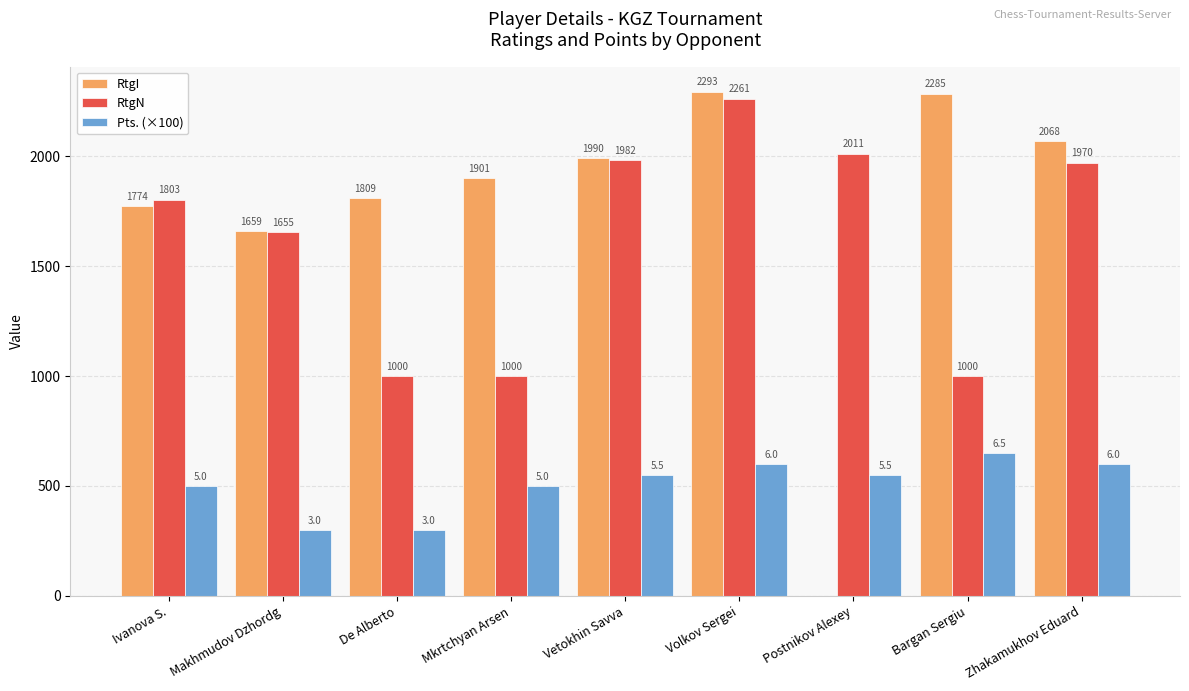

At which label does RtgI reach its peak?

Volkov Sergei